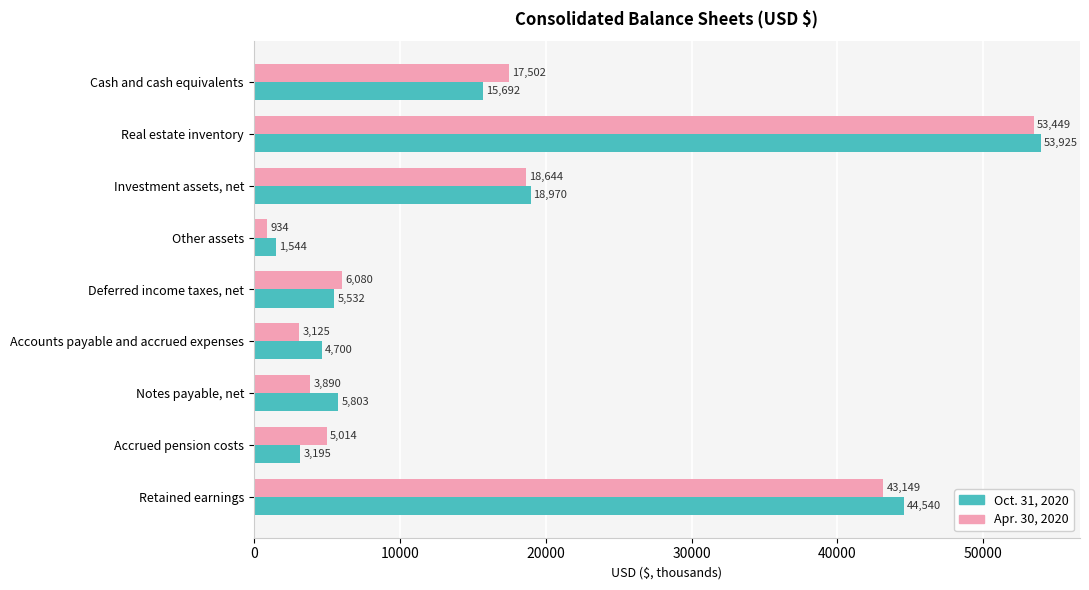

At which category does the chart reach its minimum across all series?

Other assets